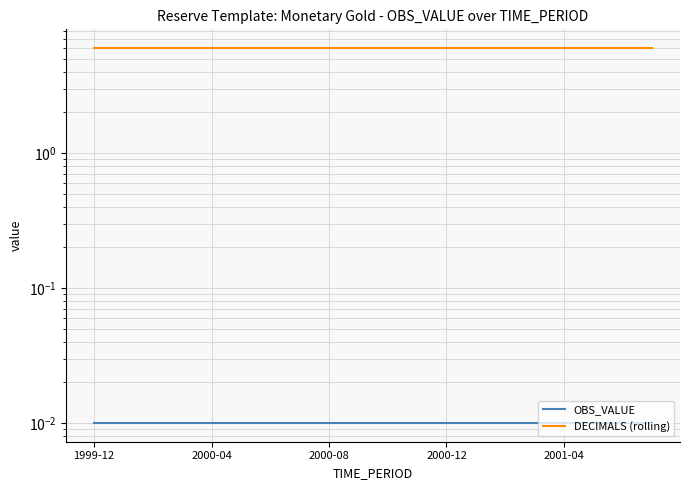

At which category does the chart reach its minimum across all series?

1999-12